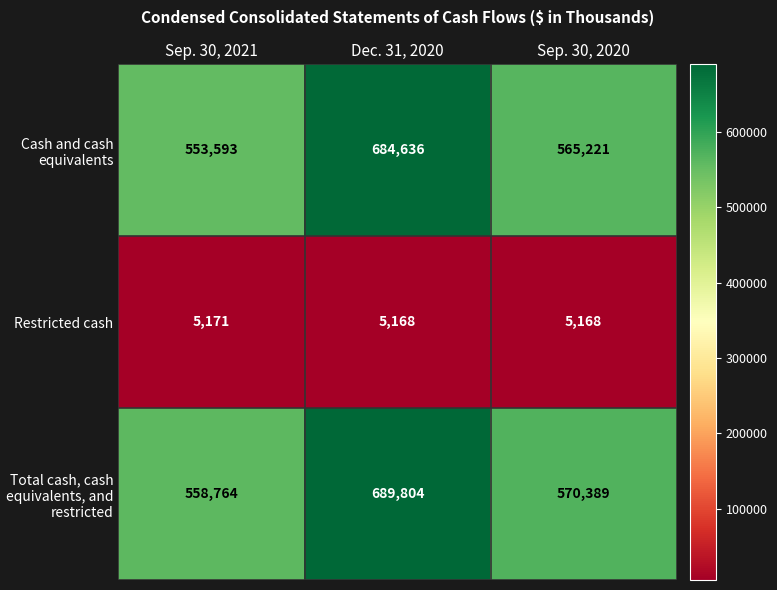

At Sep. 30, 2020, list the series in order from smallest to largest.

Restricted cash, Cash and cash equivalents, Total cash, cash equivalents, and restricted